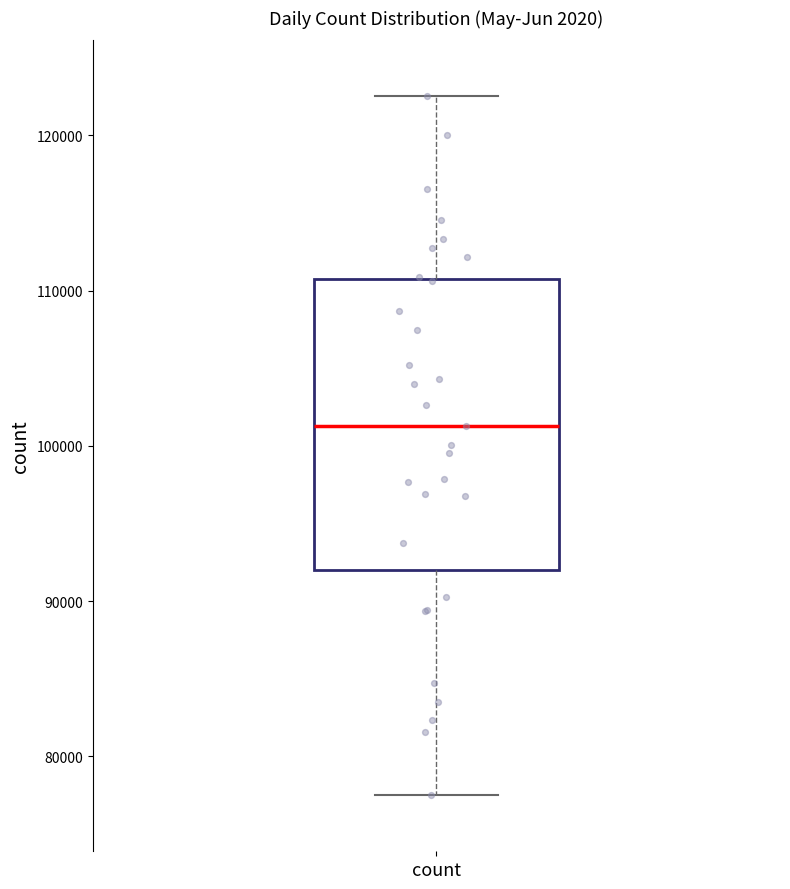

Where does the median line of the box for count sit on the y-axis? The values are not printed on the chart, so give them approximately, as read against the axis.

101000